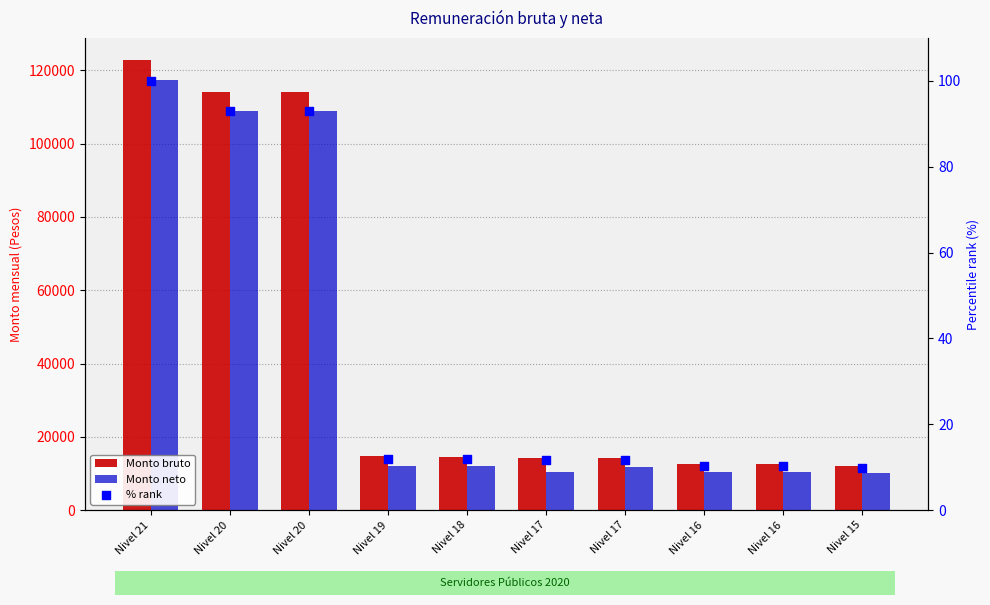

What is the total value across all series at Nivel 18?

26570.0